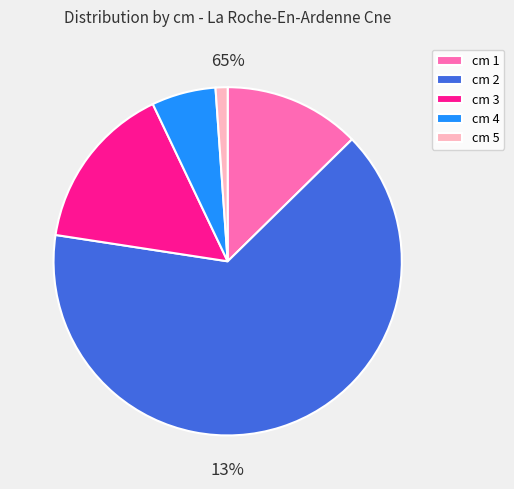

The 1 slice represents 13% of the pie. True or false?

True